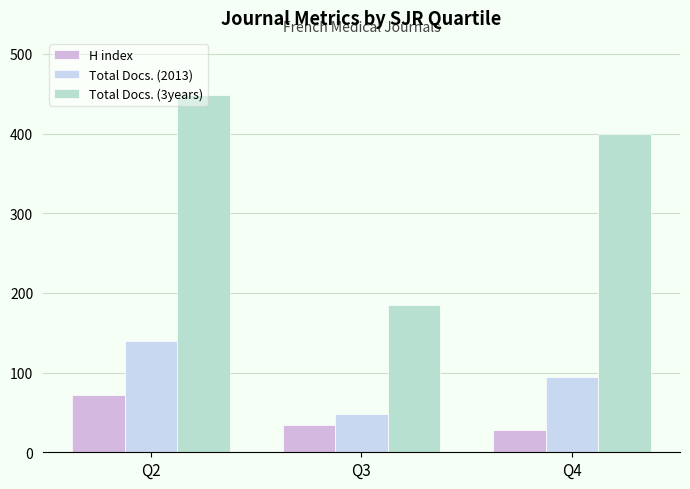

Reading left to right, transcribe all the data shown in this chart.

H index: Q2=72	Q3=34	Q4=28
Total Docs. (2013): Q2=140	Q3=48	Q4=95
Total Docs. (3years): Q2=448	Q3=185	Q4=400